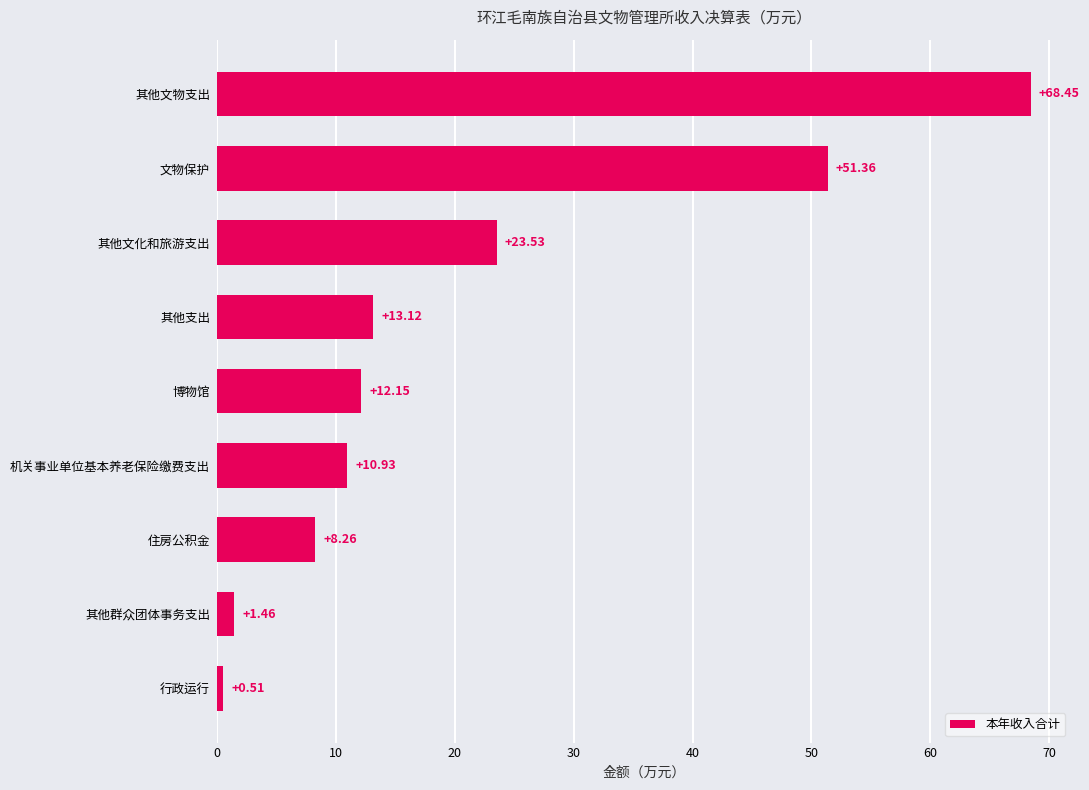

How many values are below 12?

4